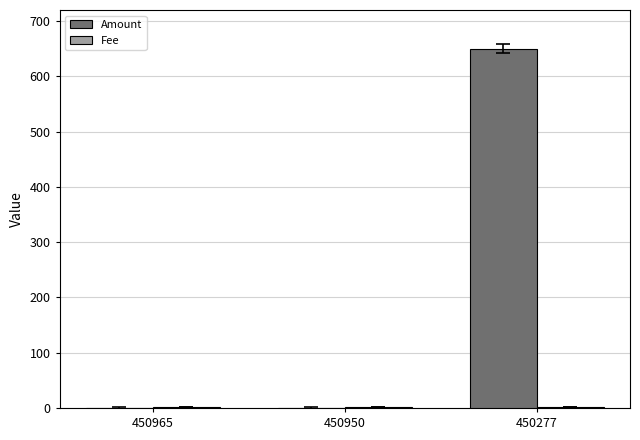

True or false: Amount has a value of 0 at 450950.

True